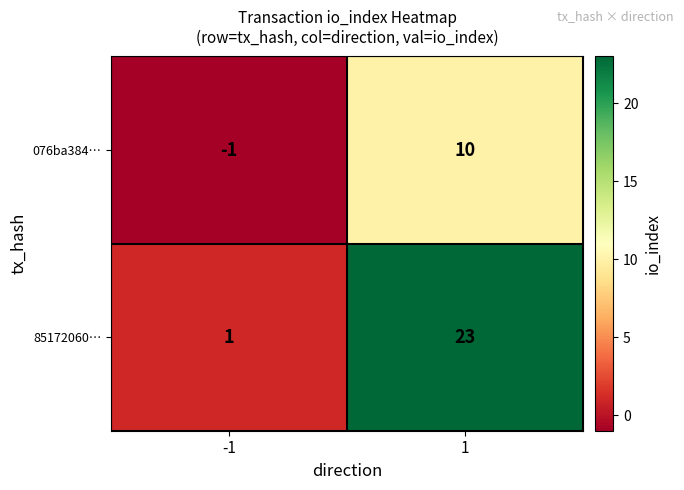

Which series has the widest spread of values?

85172060…